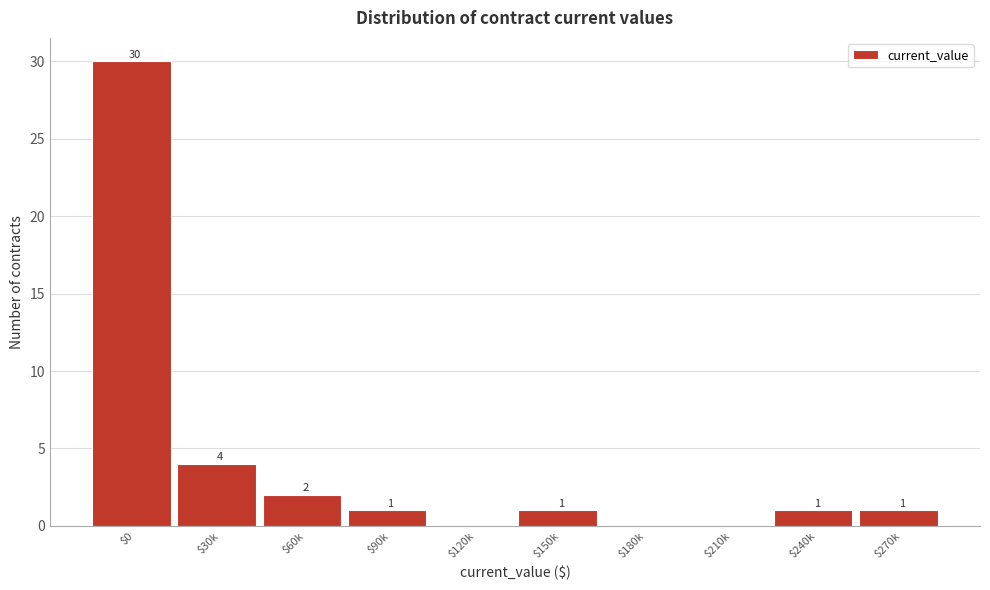

At which label does the data first exceed 1?

$0